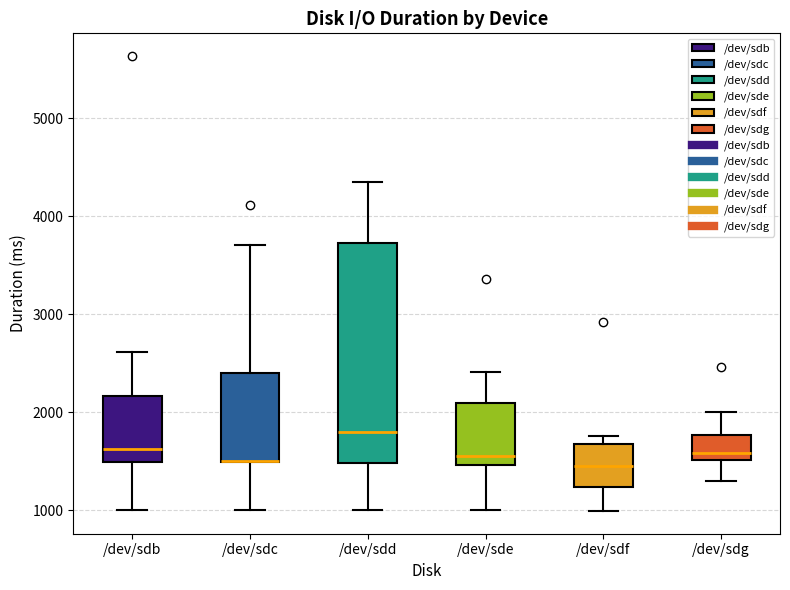

Reading left to right, read every box against the y-axis: the position of its median line, the range the box covers, and the ends of its whiskers. The values are not printed on the chart, so give them approximately, as read against the axis.

/dev/sdb: median 1600, box 1500 to 2200, whiskers 1000 to 2600
/dev/sdc: median 1500 (drawn on the box's lower edge), box 1500 to 2400, whiskers 1000 to 3700
/dev/sdd: median 1800, box 1500 to 3700, whiskers 1000 to 4400
/dev/sde: median 1600, box 1500 to 2100, whiskers 1000 to 2400
/dev/sdf: median 1500, box 1200 to 1700, whiskers 1000 to 1800
/dev/sdg: median 1600, box 1500 to 1800, whiskers 1300 to 2000